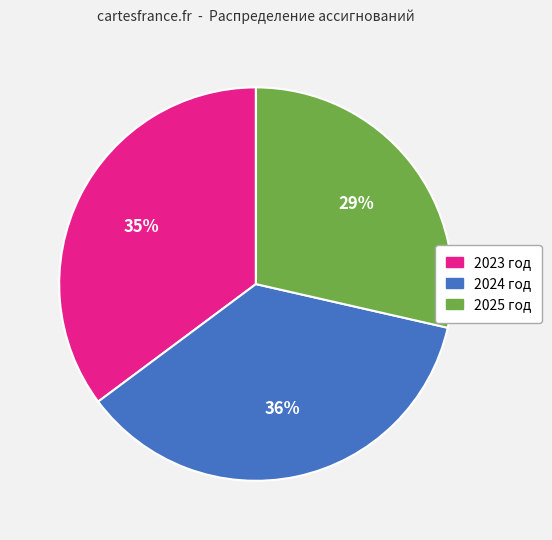

How many slices are in this pie chart?

3